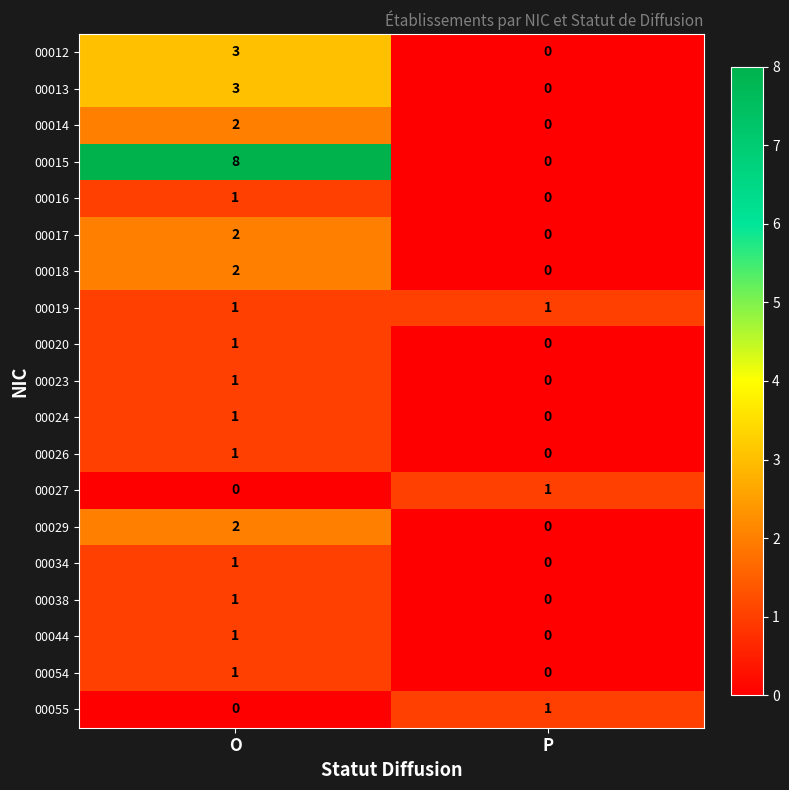

At which label is 00013 closest to 1?

P